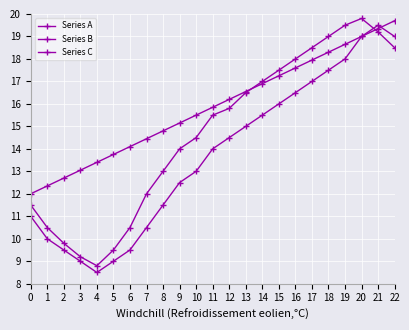

How many values in the Series A series are below 15?

9